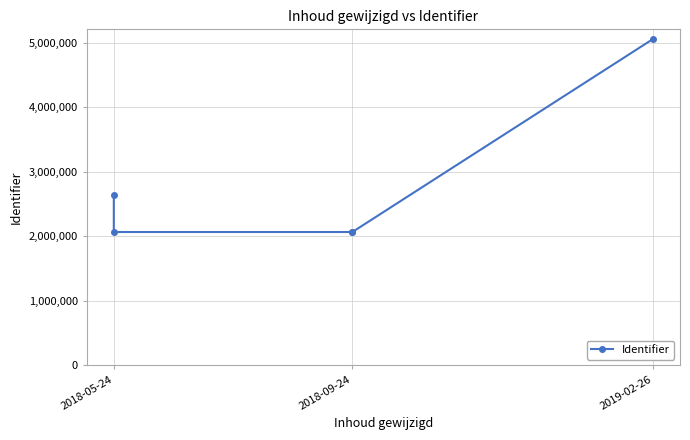

Is it true that the value at 2018-05-24 is 2641118?

True